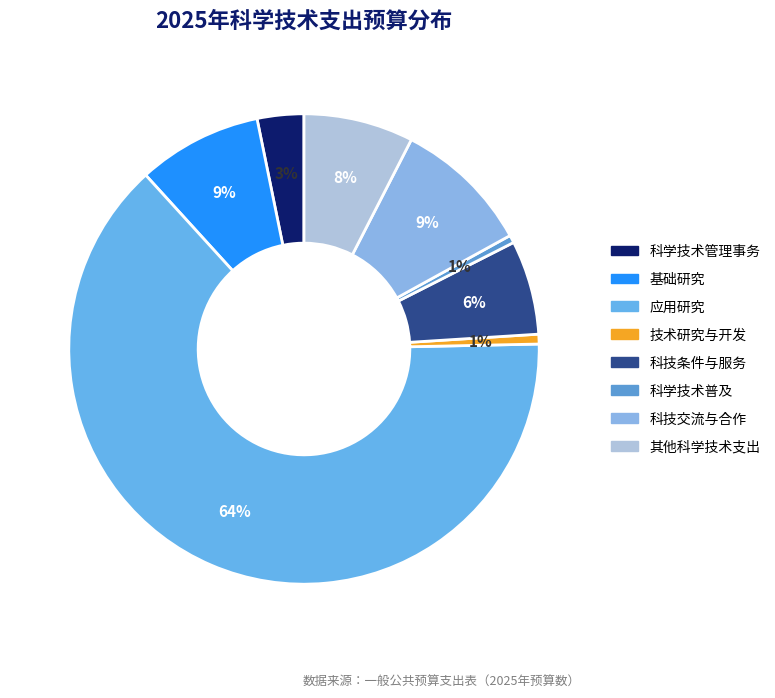

To the nearest percent, what percentage of the pie is 其他科学技术支出?

8%